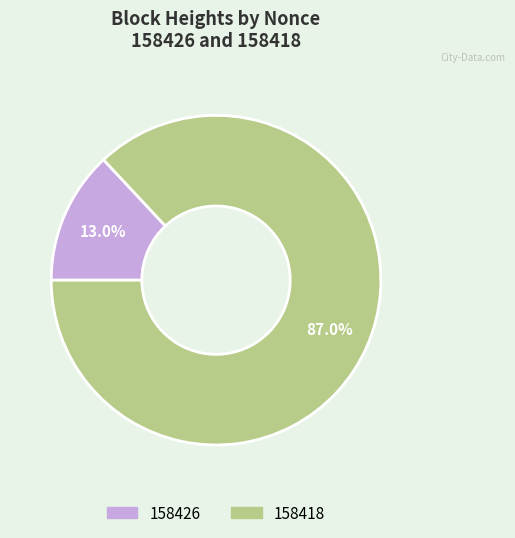

Count the number of slices in the pie.

2